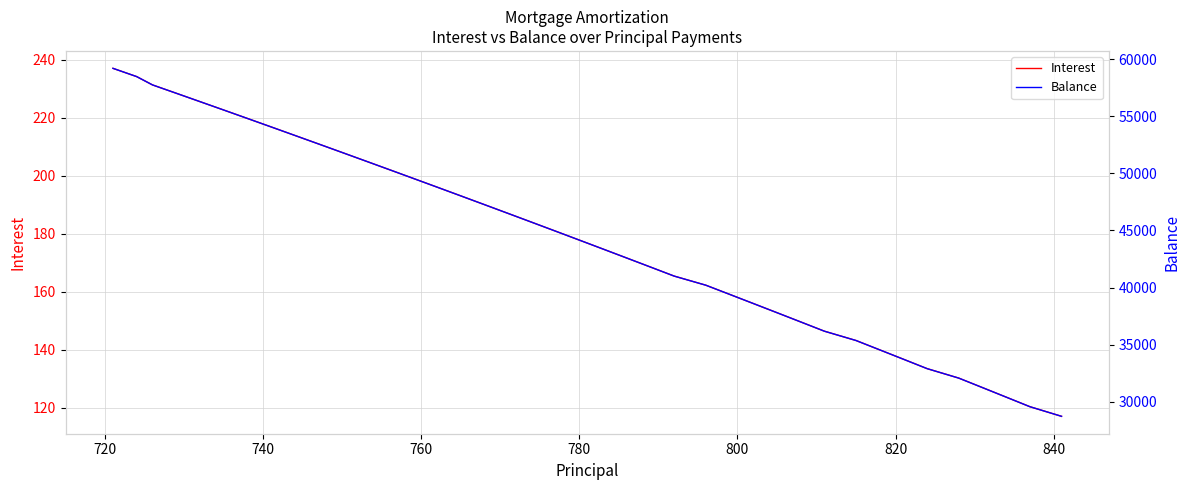

What is the maximum value for Interest?

237.1